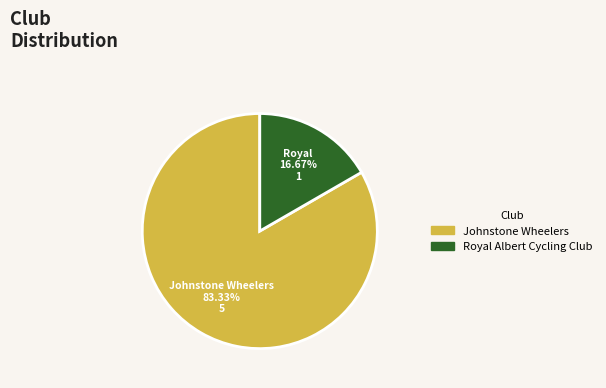

Does Royal Albert Cycling Club represent more than half of the total?

No